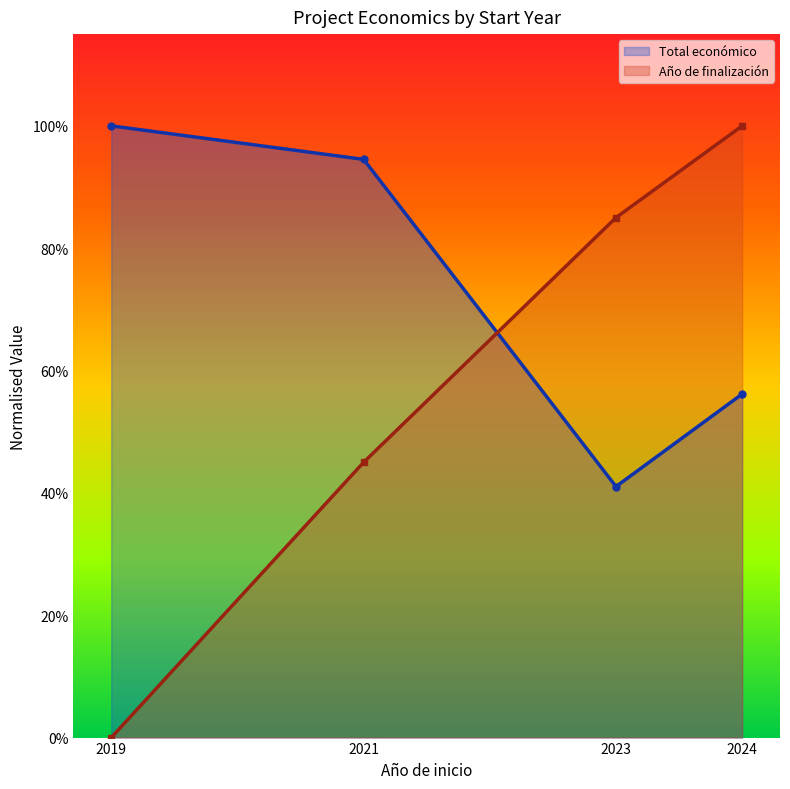

True or false: Año de finalización and Total económico intersect in this chart.

True